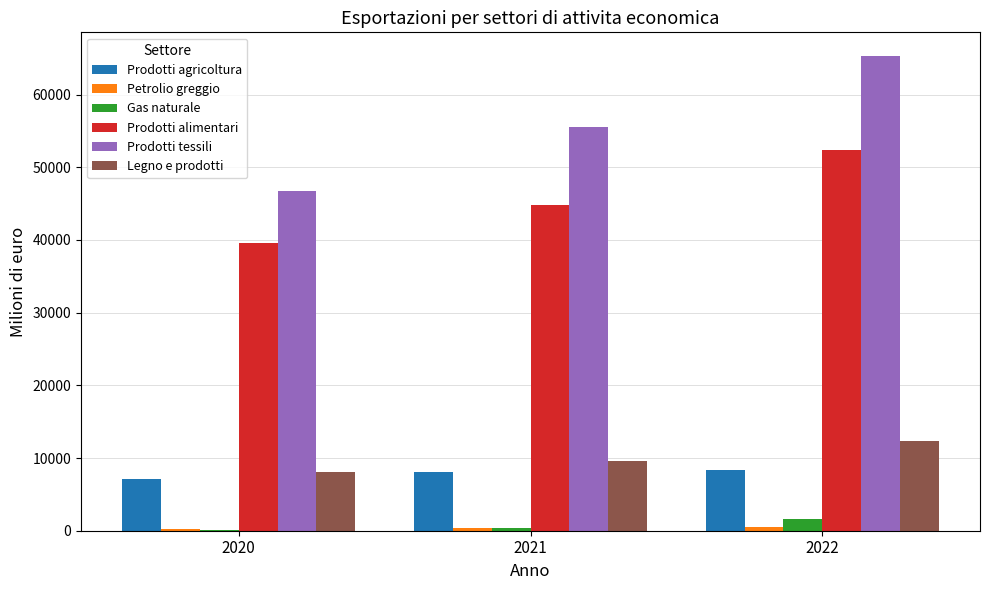

The Gas naturale series shows 1610.4 at 2022. True or false?

True